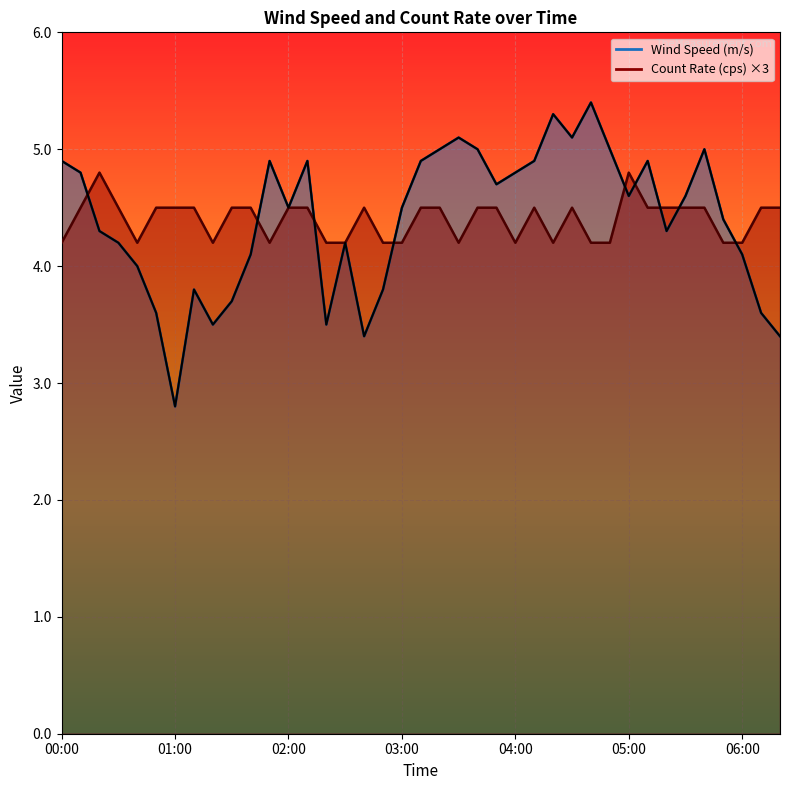

How many interior local peaks (higher than both neighbors) does the data have?

9